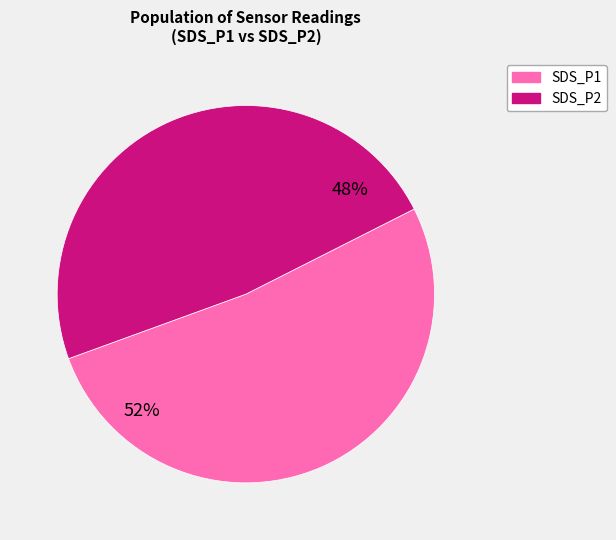

To the nearest percent, what is the difference between the SDS_P2 and SDS_P1 slice percentages?

4%